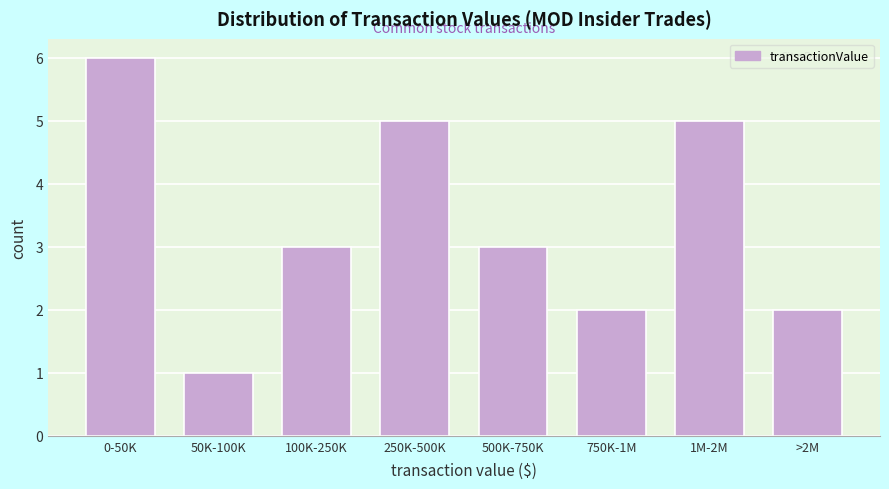

Reading left to right, extract all data points from this chart.

6	1	3	5	3	2	5	2